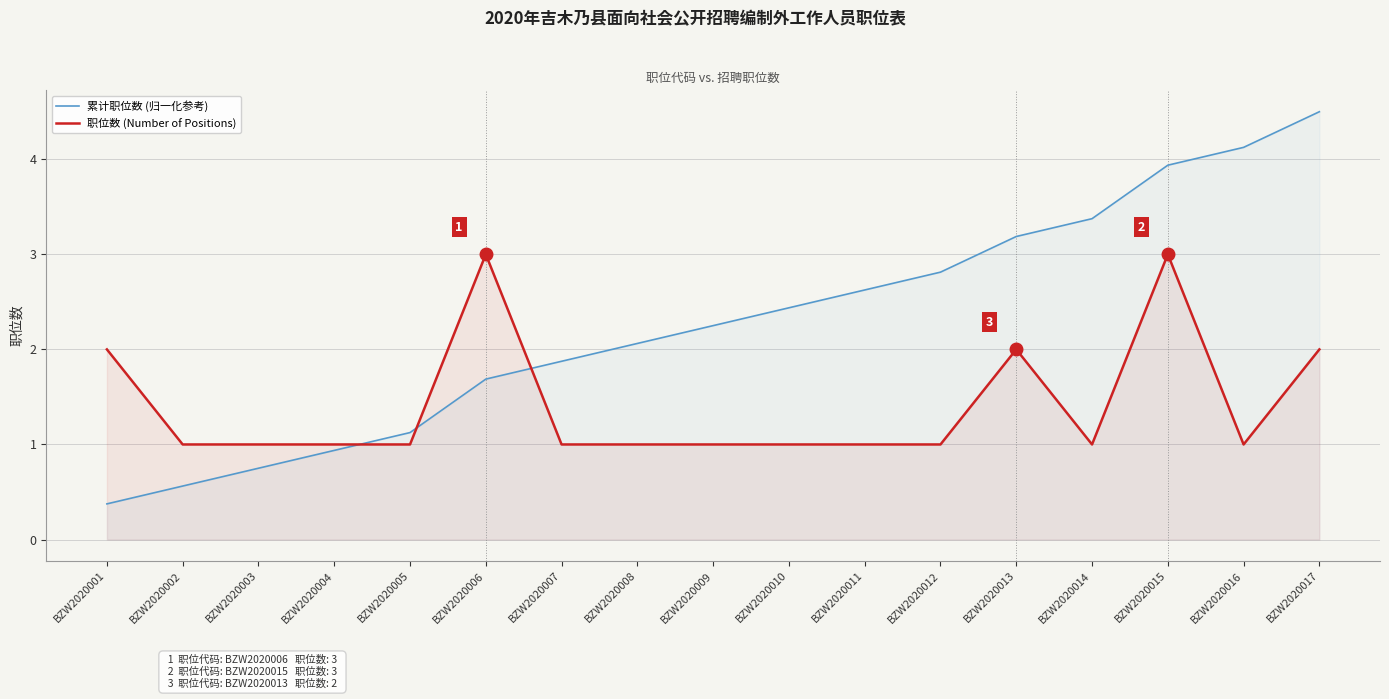

Rank the categories by 职位数 (Number of Positions) value from lowest to highest.

BZW2020002, BZW2020003, BZW2020004, BZW2020005, BZW2020007, BZW2020008, BZW2020009, BZW2020010, BZW2020011, BZW2020012, BZW2020014, BZW2020016, BZW2020001, BZW2020013, BZW2020017, BZW2020006, BZW2020015